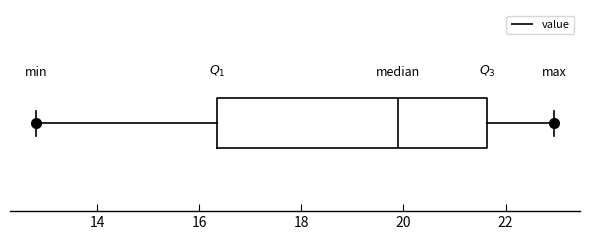

Transcribe this box plot: give where the median line is, the range the box spans, and where the two whiskers end, as read against the x-axis. The values are not printed on the chart, so give them approximately, as read against the axis.

median 20.0, box 16.4 to 21.6, whiskers 12.8 to 23.0